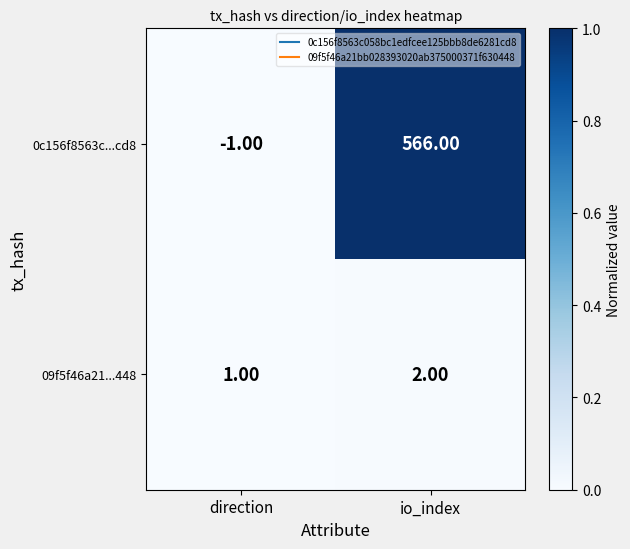

What is the difference between the highest and lowest values at io_index?

564